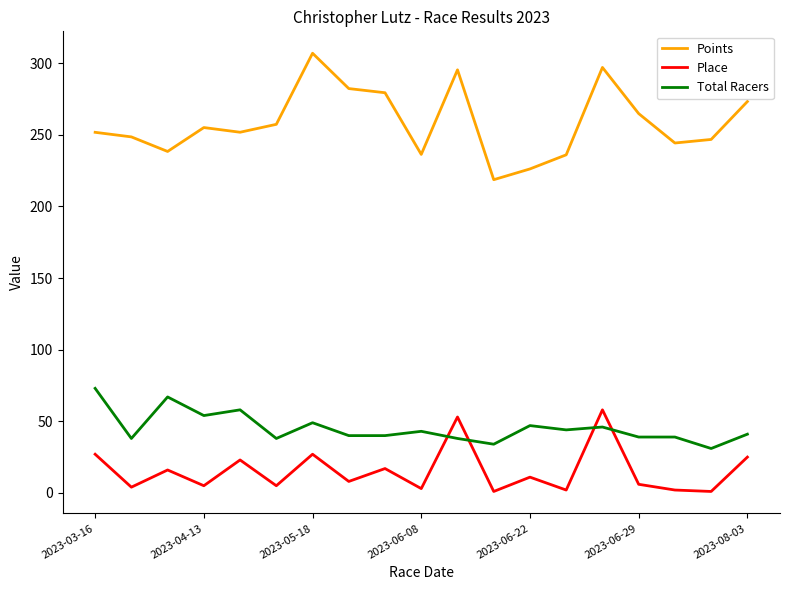

What is the greatest value displayed?

307.0